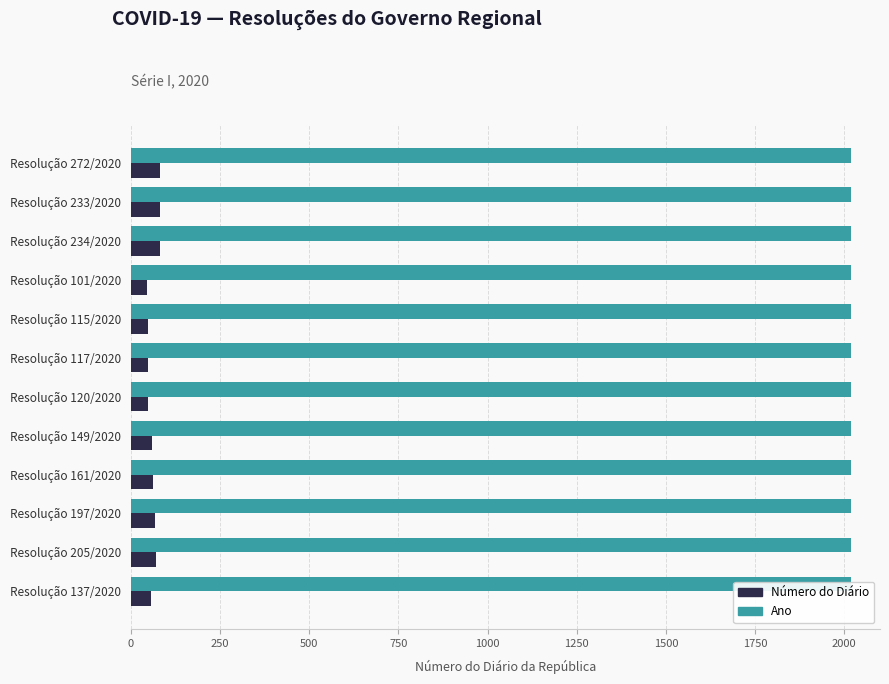

How many bars are there in each group?

2